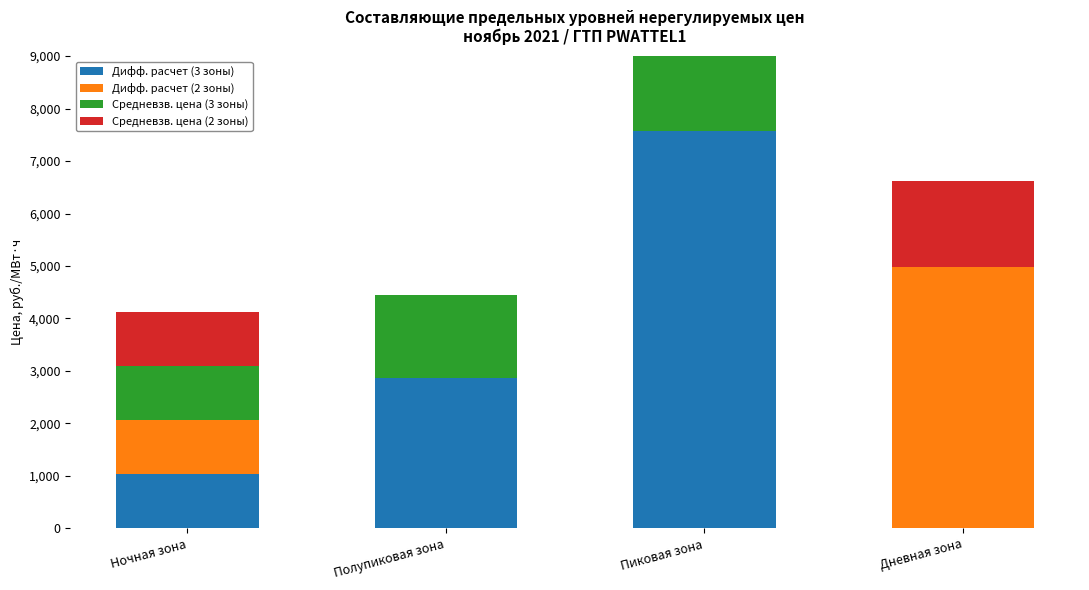

Which series has the largest total across all categories?

Дифф. расчет (3 зоны)